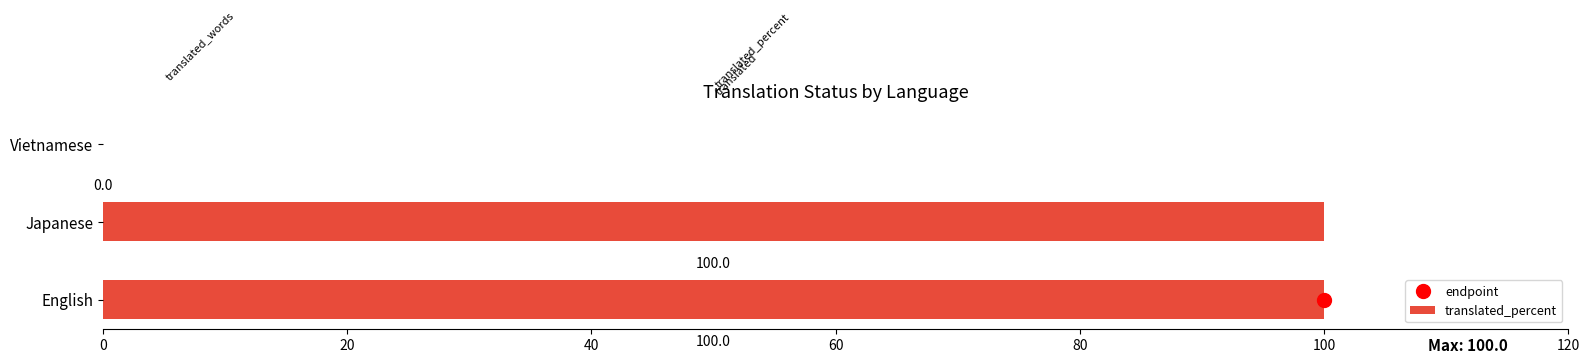

Is it true that the value at English is 171?

False